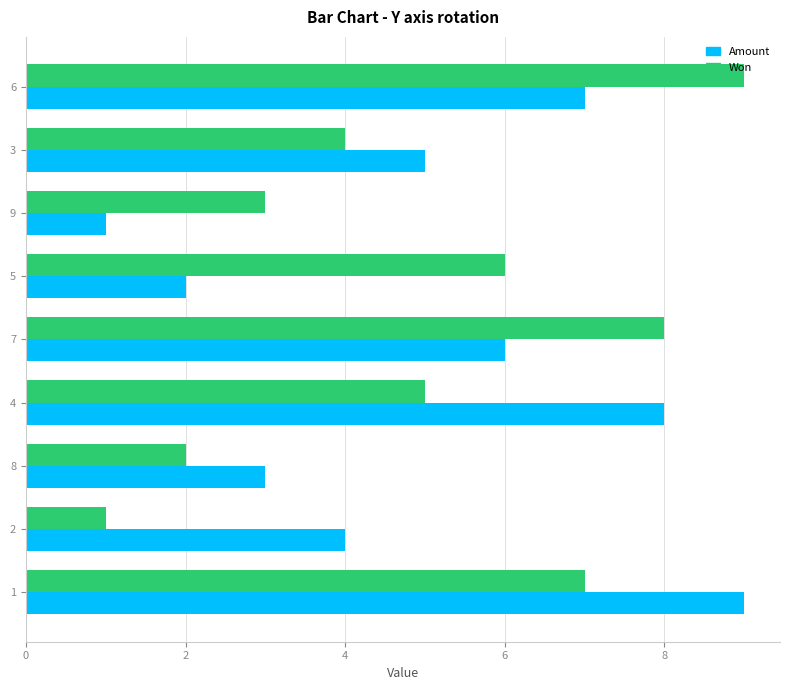

The value of Amount at 6 is 1. True or false?

False